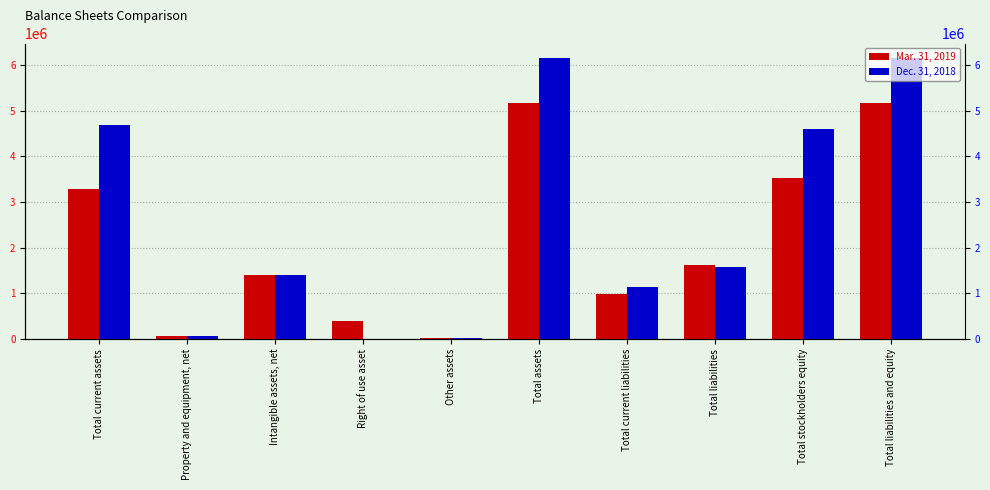

How many positive values does the Dec. 31, 2018 series have?

9